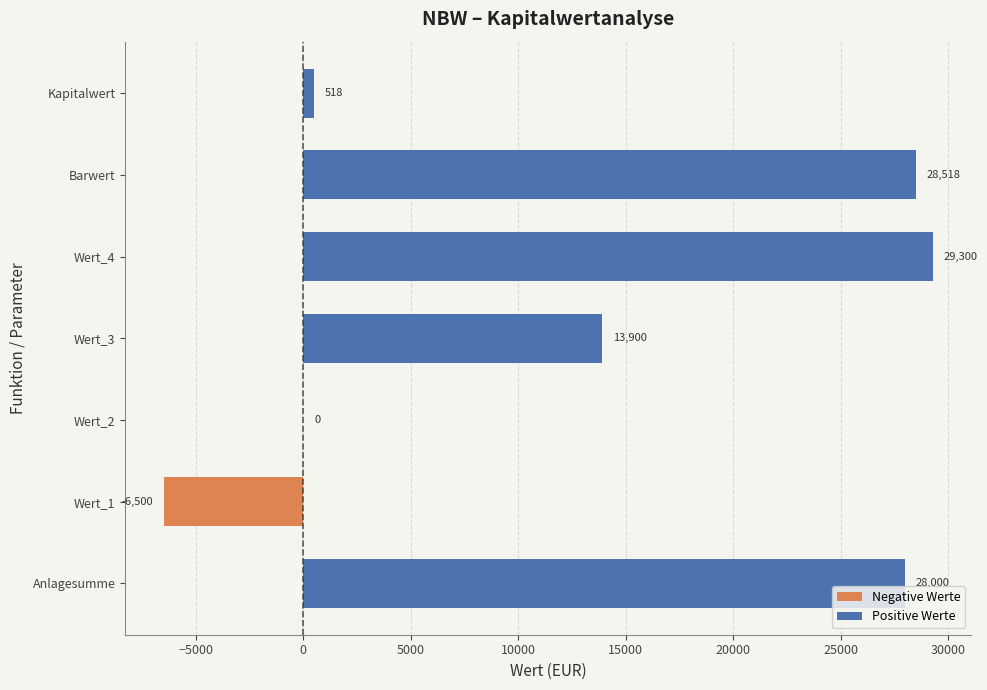

What is the highest value of the Positive Werte series?

29300.0